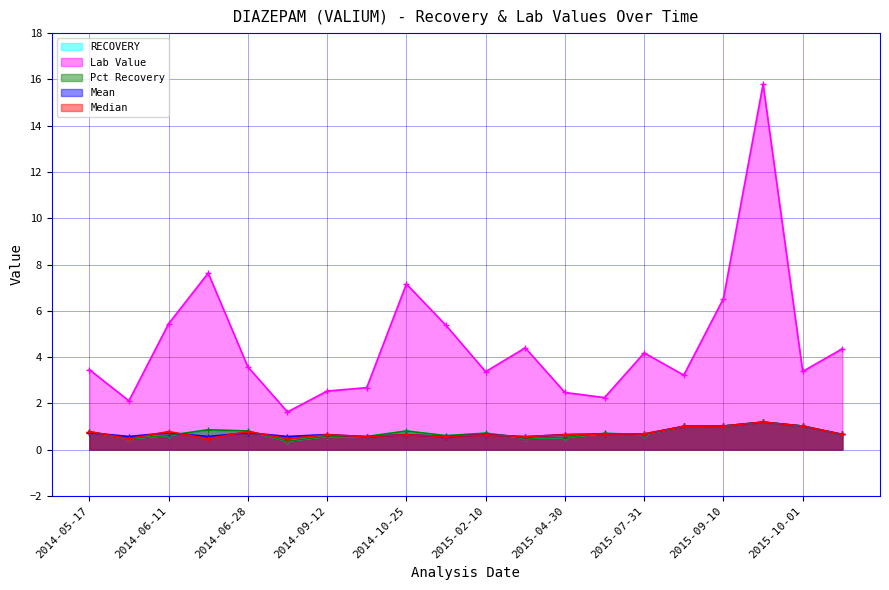

Does the chart display data point markers on the line(s)?

Yes